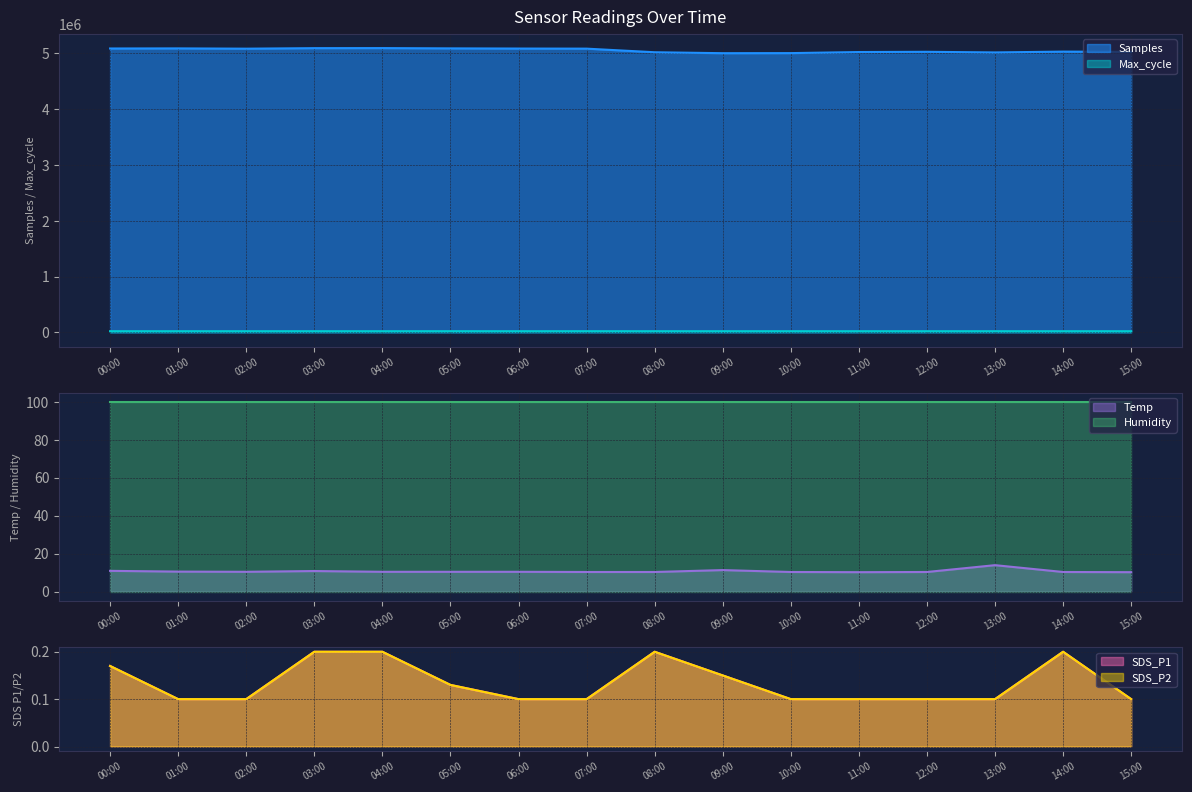

The Samples series shows 5088296.0 at 06:00. True or false?

True